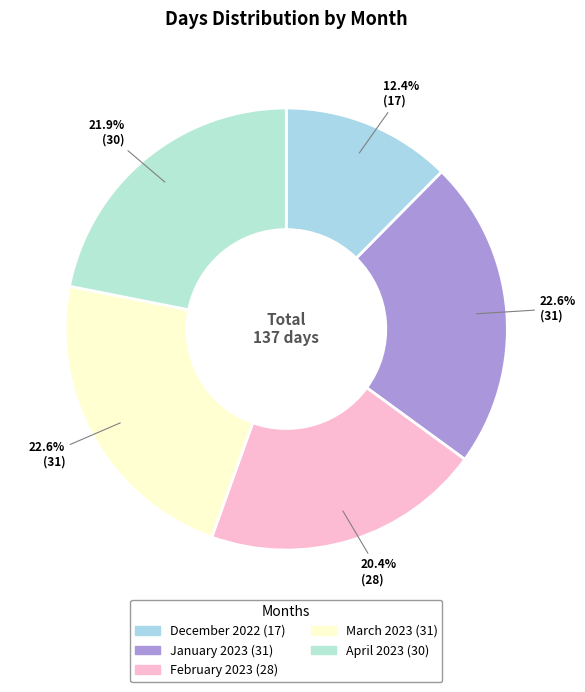

Rank the categories by value from highest to lowest.

January 2023, March 2023, April 2023, February 2023, December 2022